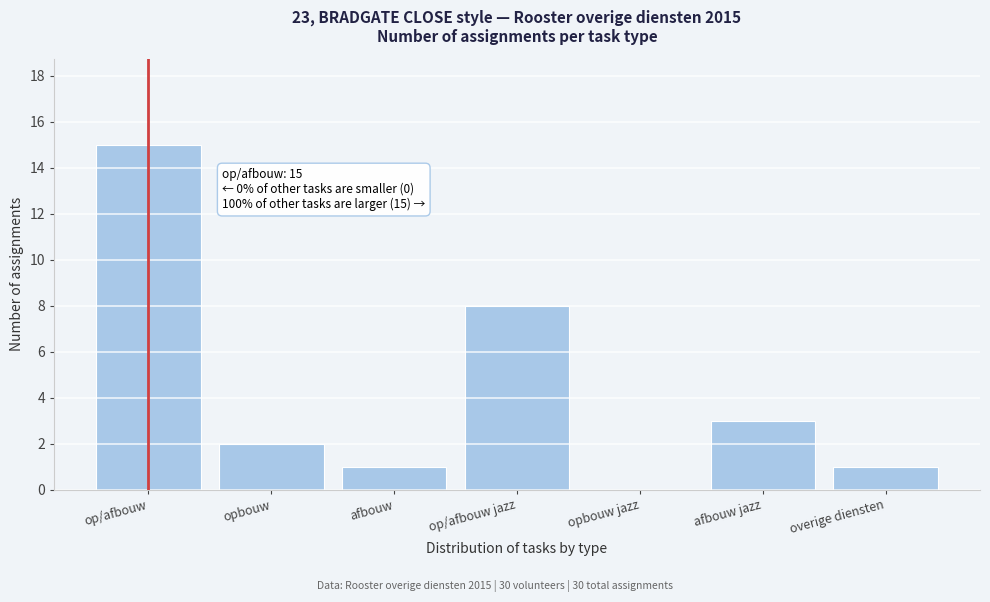

Reading right to left, transcribe all the data shown in this chart.

overige diensten=1	afbouw jazz=3	opbouw jazz=0	op/afbouw jazz=8	afbouw=1	opbouw=2	op/afbouw=15